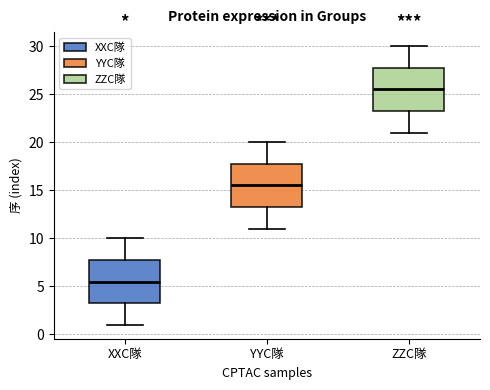

Reading left to right, transcribe this box plot: for each box, give where its median line is, the range the box spans, and where its two whiskers end, as read against the y-axis. The values are not printed on the chart, so give them approximately, as read against the axis.

XXC隊: median 5.5, box 3.5 to 8.0, whiskers 1.0 to 10.0
YYC隊: median 15.5, box 13.5 to 18.0, whiskers 11.0 to 20.0
ZZC隊: median 25.5, box 23.5 to 28.0, whiskers 21.0 to 30.0